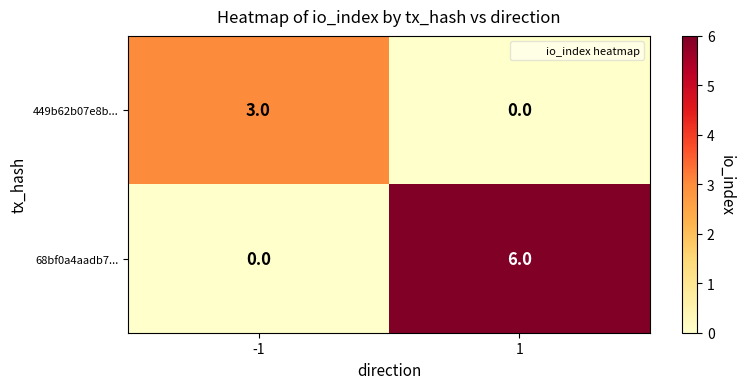

Reading left to right, what are all the values shown in this chart?

449b62b07e8b...: -1=3	1=0
68bf0a4aadb7...: -1=0	1=6